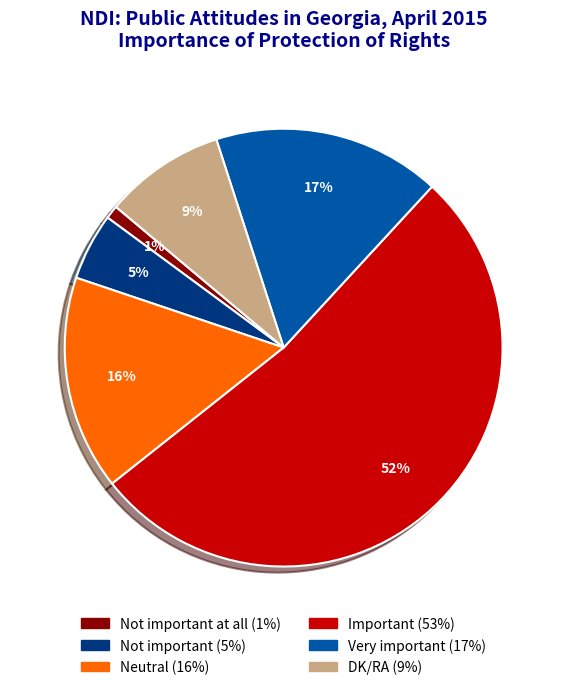

To the nearest percent, what is the difference between the largest and smallest slice percentages?

51%